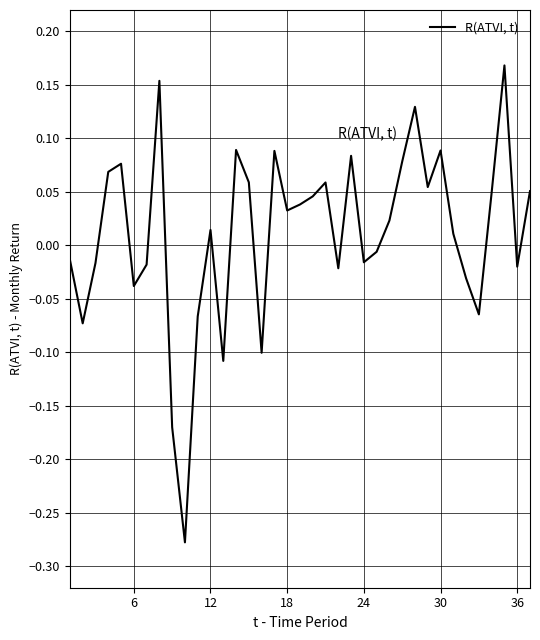

True or false: there are more than 0 points higher than both neighbors.

True